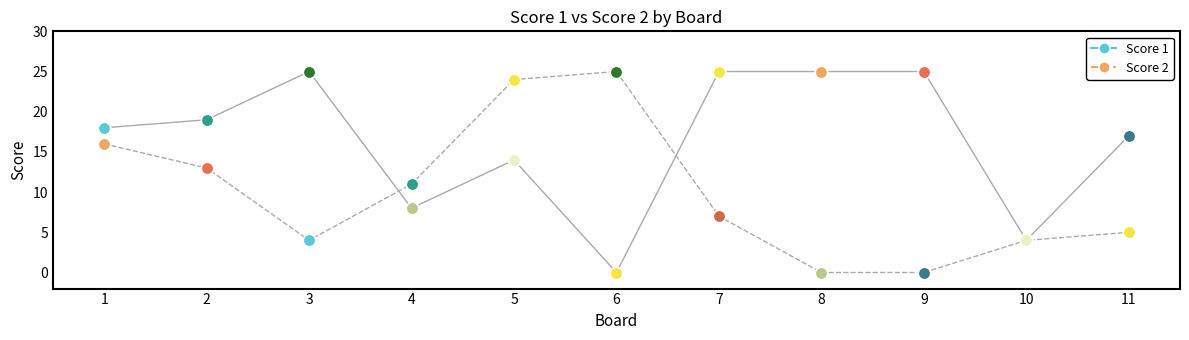

What is the value of the Score 2 point at the 2nd from the left?

13